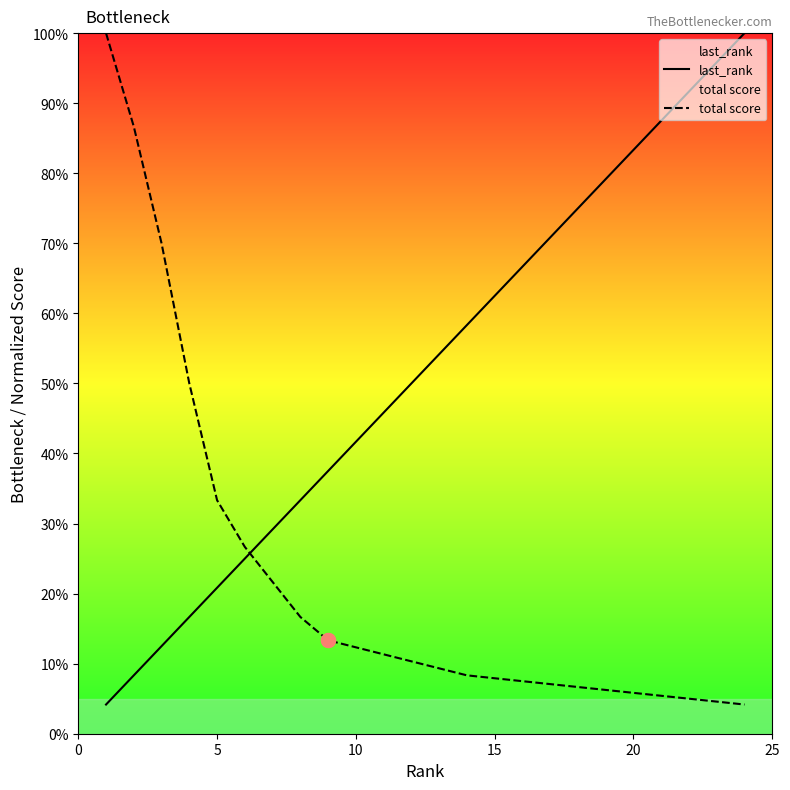

How many lines are shown in the chart?

2